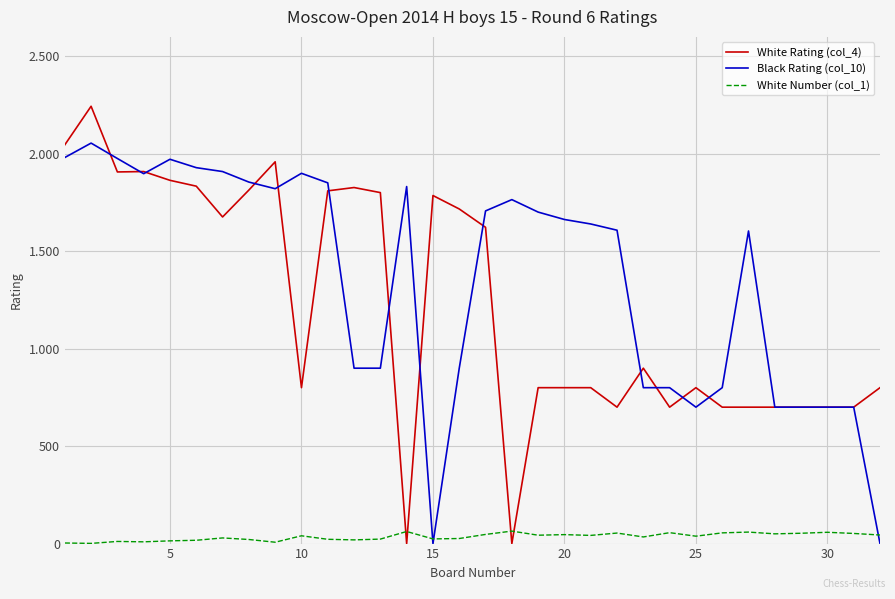

List the series in order of their peak value, lowest first.

White Number (col_1), Black Rating (col_10), White Rating (col_4)